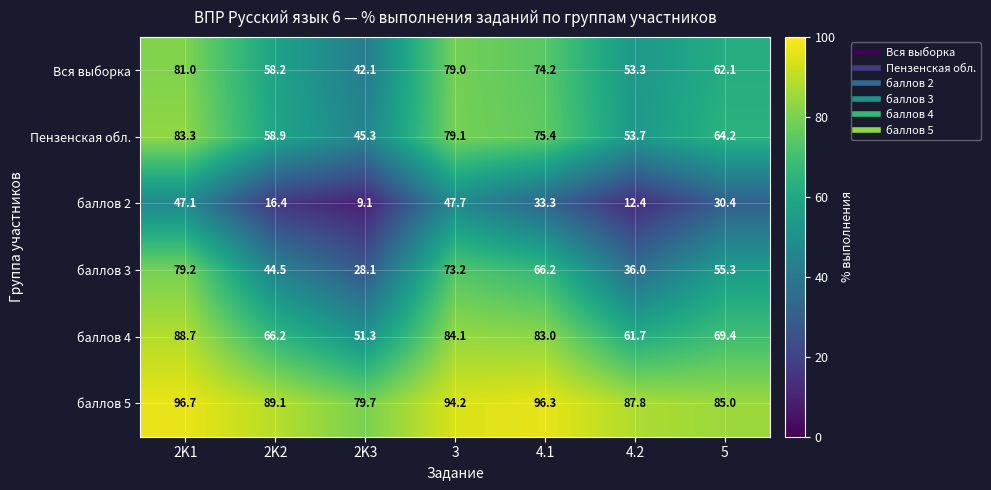

Is it true that баллов 3 equals 17.2 at 4.1?

False